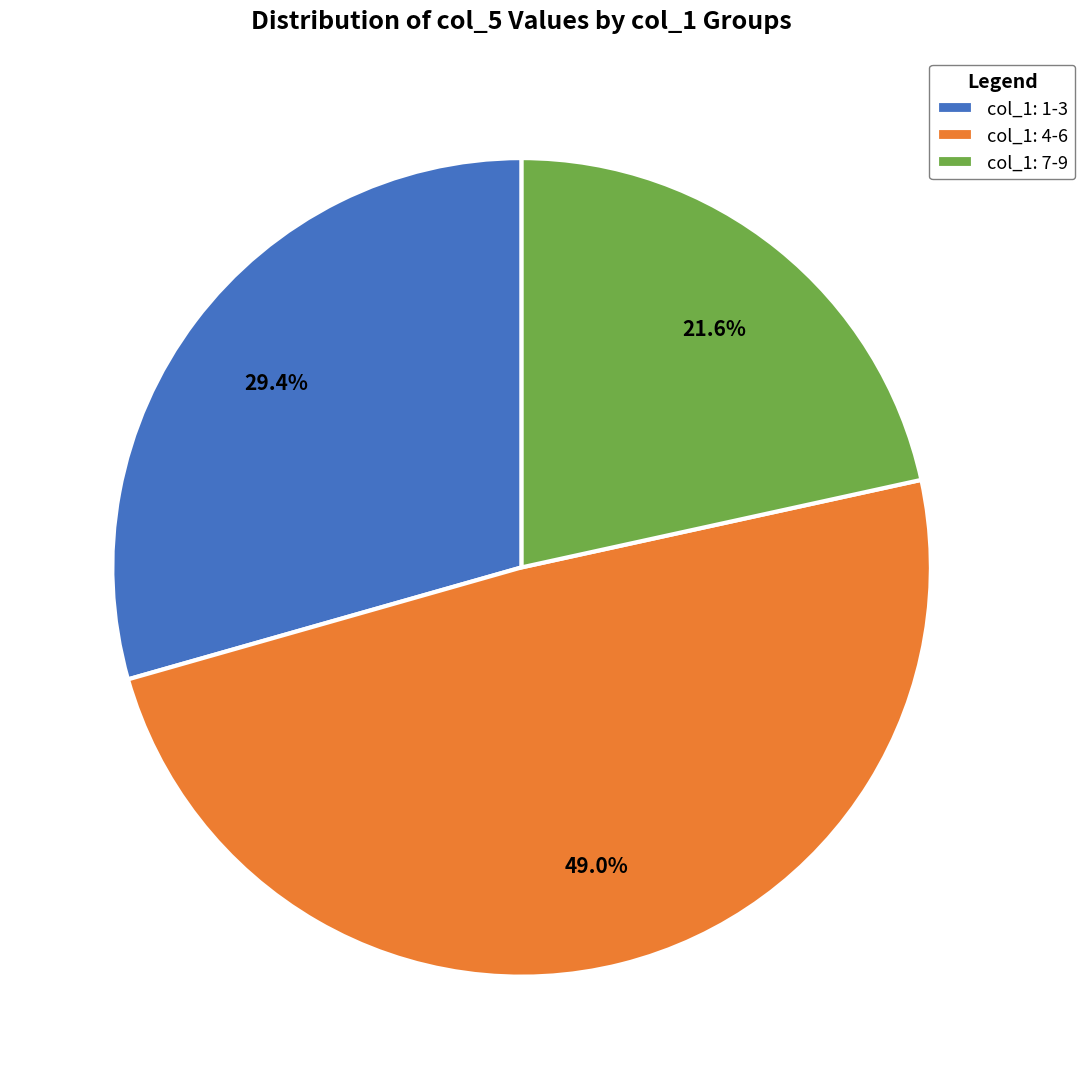

Rank the categories by value from lowest to highest.

col_1: 7-9, col_1: 1-3, col_1: 4-6